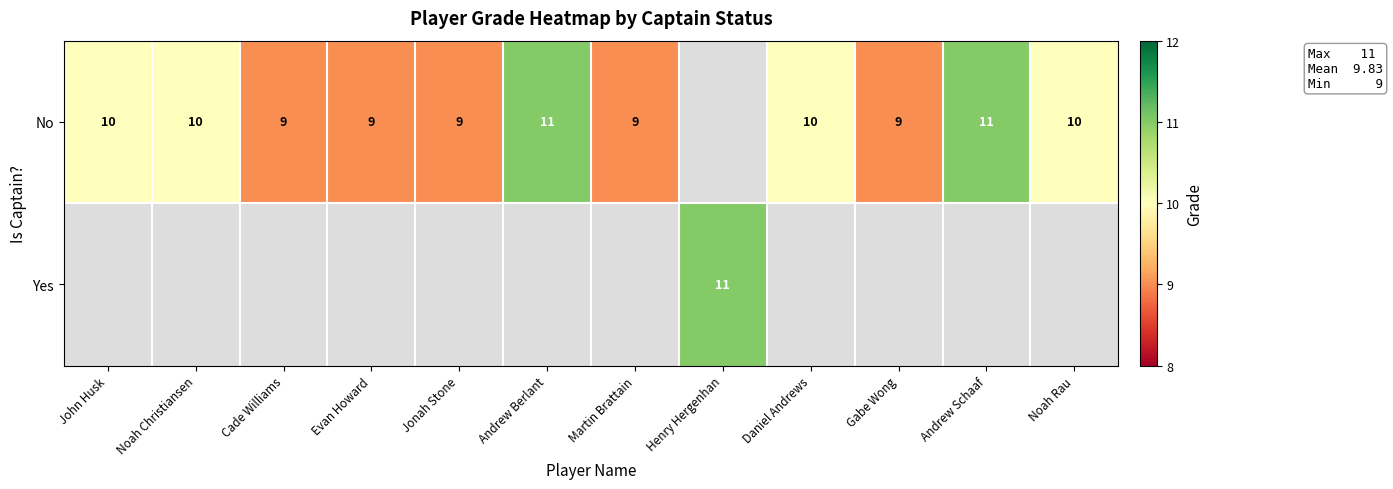

Which category has the highest value across all series?

Andrew Berlant